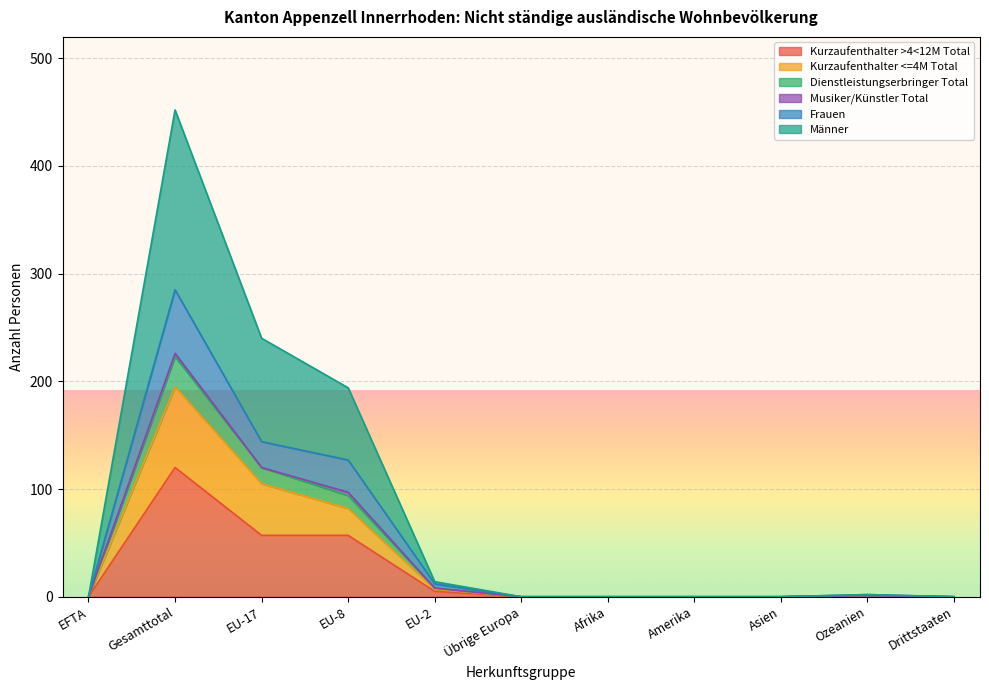

True or false: Dienstleistungserbringer Total has a value of 97 at EU-8.

True